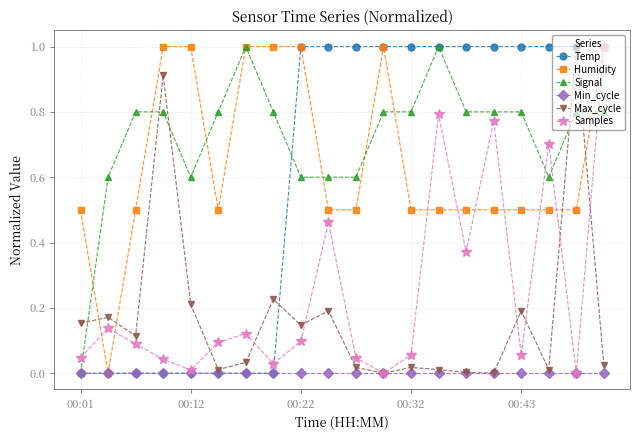

How many data points does each series have?

20